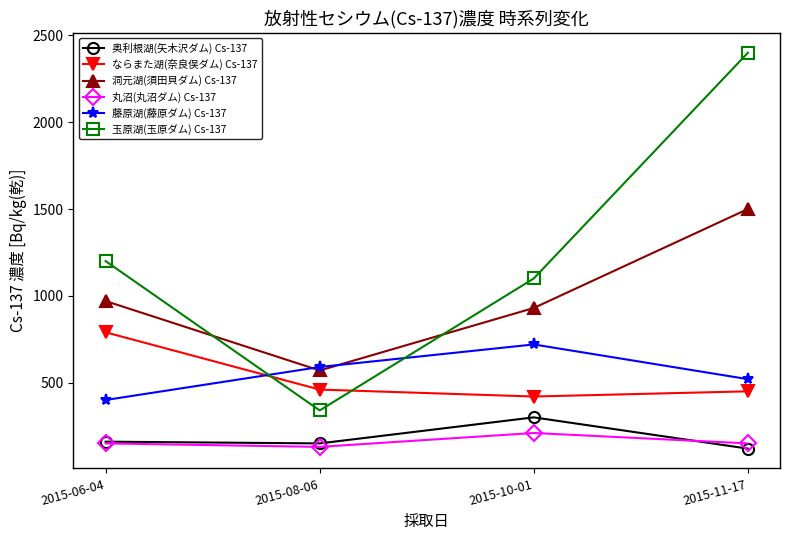

How many 丸沼(丸沼ダム) Cs-137 values are between 150 and 210?

3